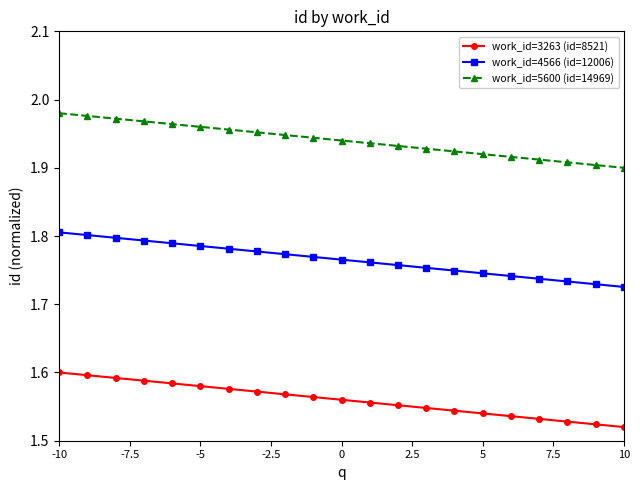

What is the sum of all work_id=5600 (id=14969) values?

40.7